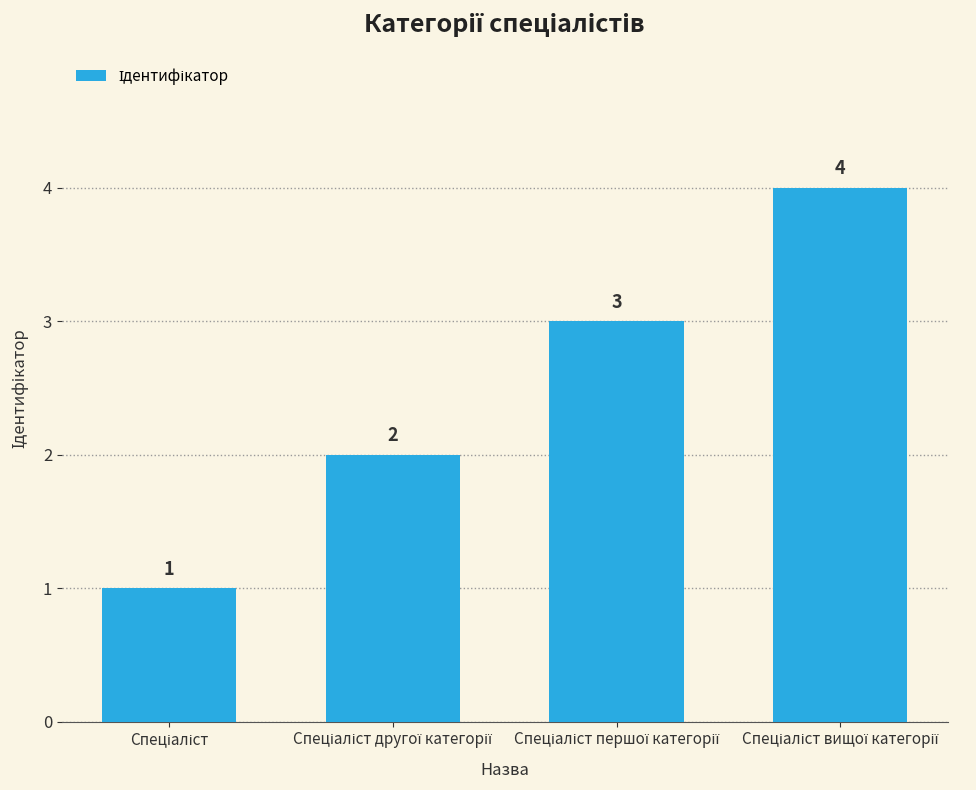

What is the value of the 1st bar from the left?

1